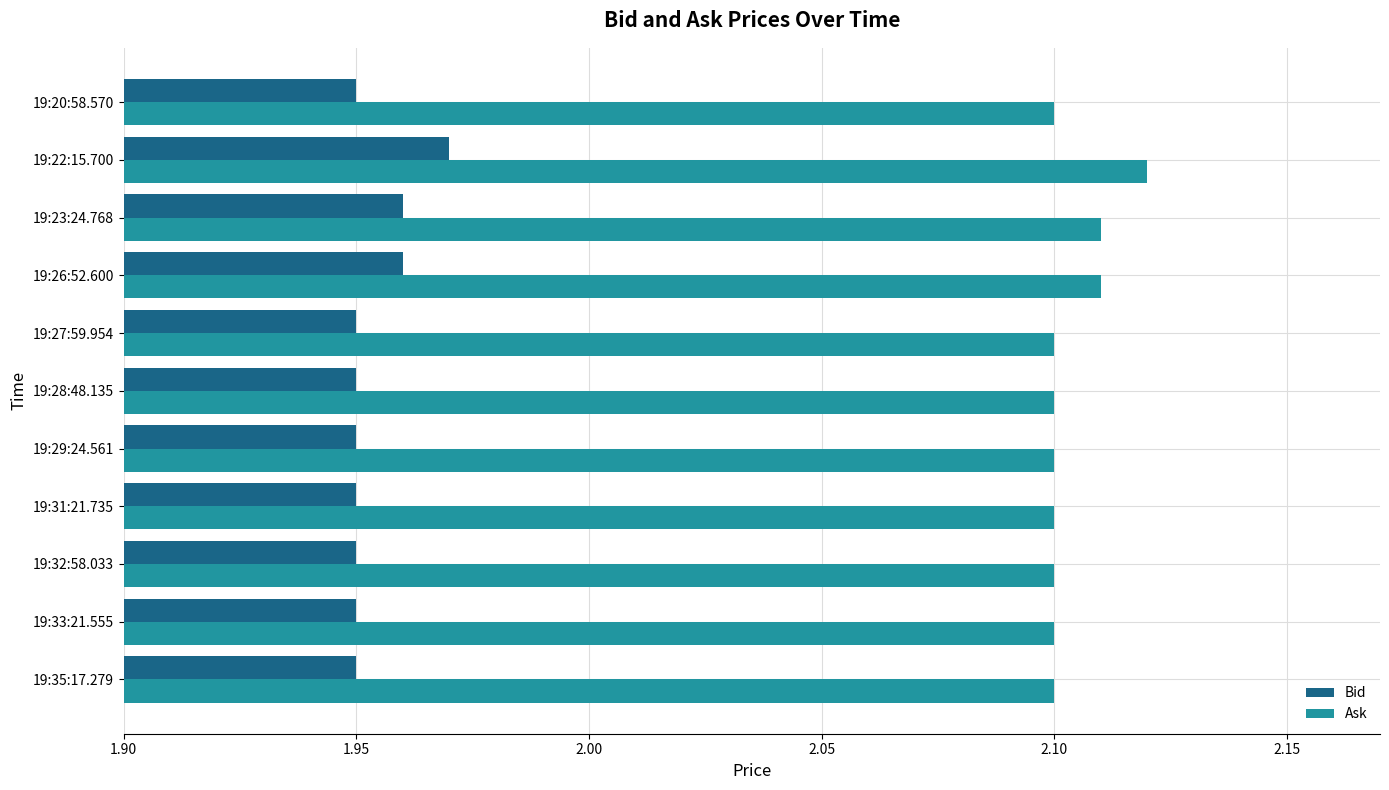

Which series has the largest total across all categories?

Ask